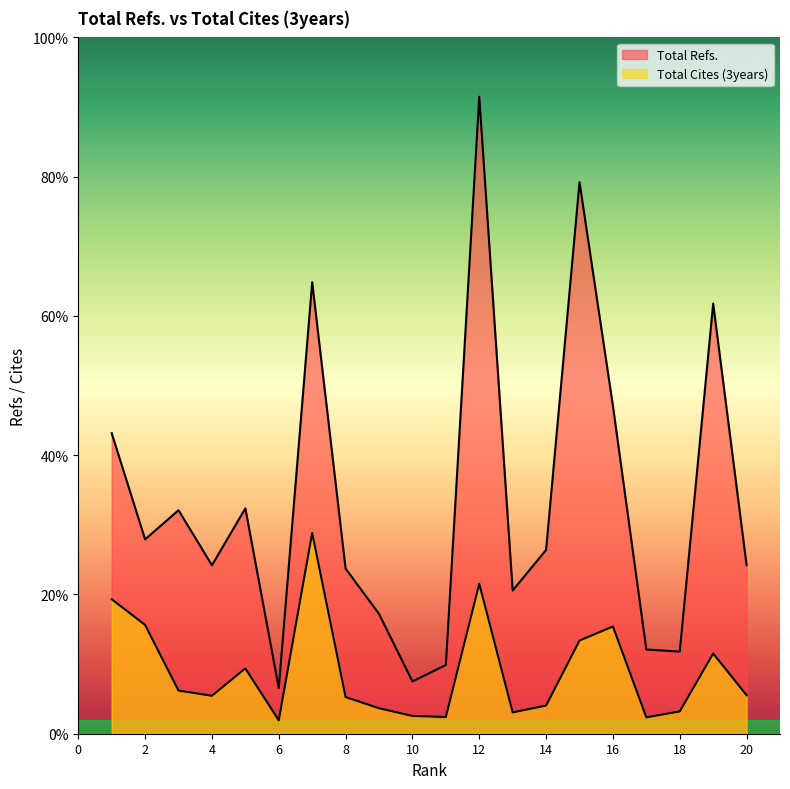

Where is Total Cites (3years) nearest to the value 3845?

16